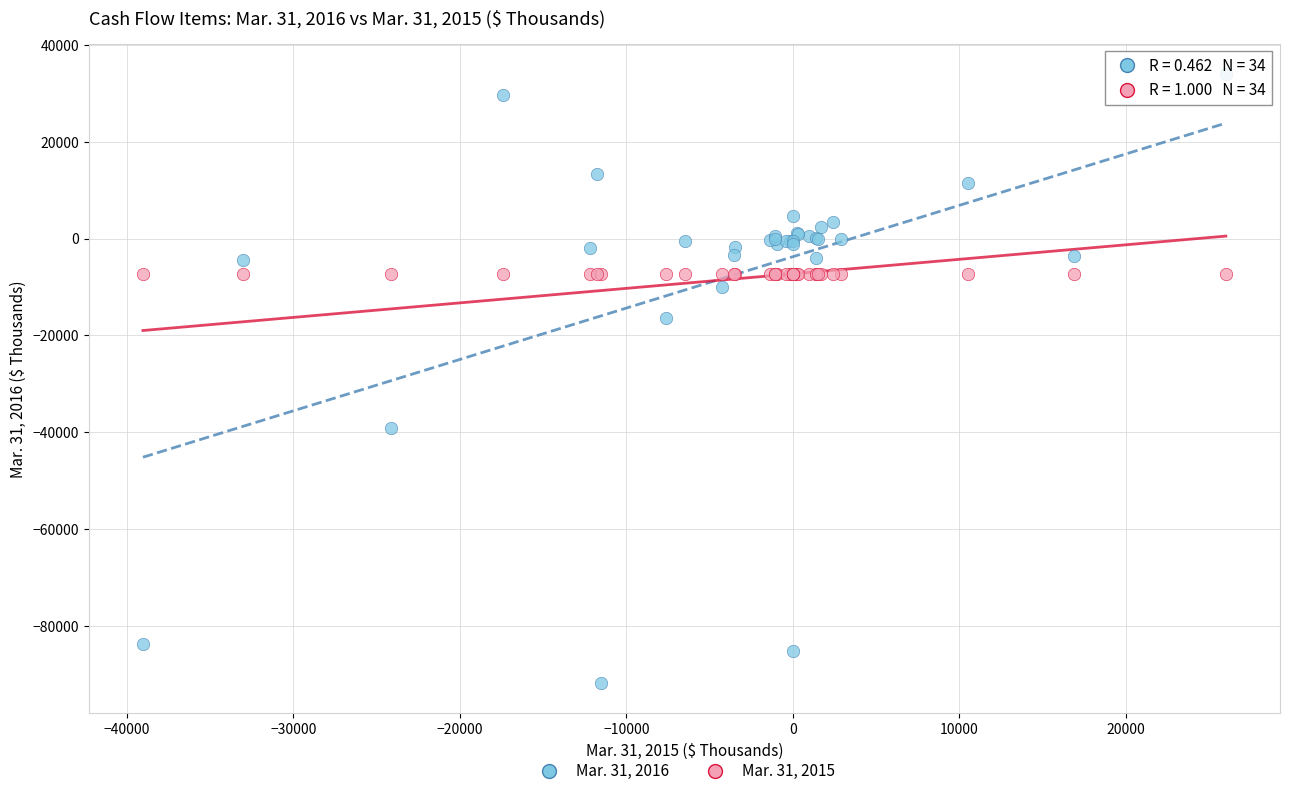

Across all series, what Y value is closest to -28899?

-39086.0